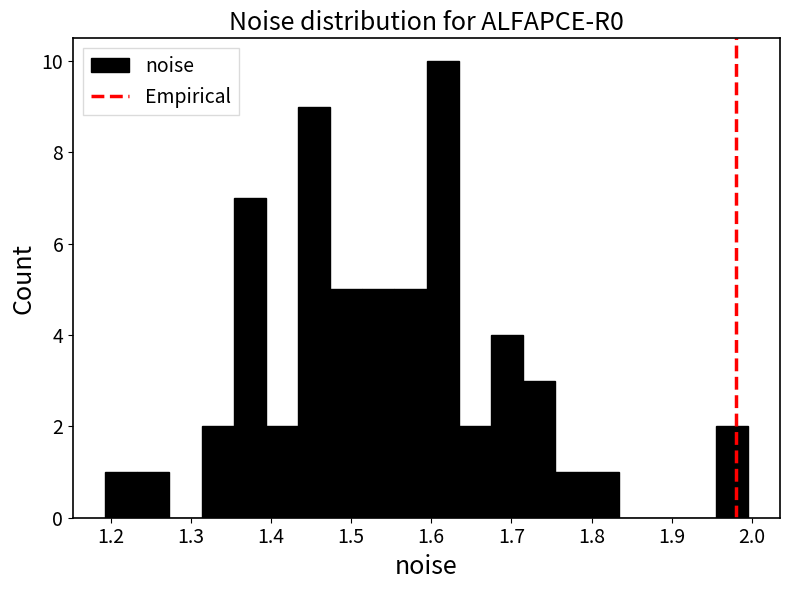

Which range on the x-axis has the tallest bar?

1.59 to 1.63